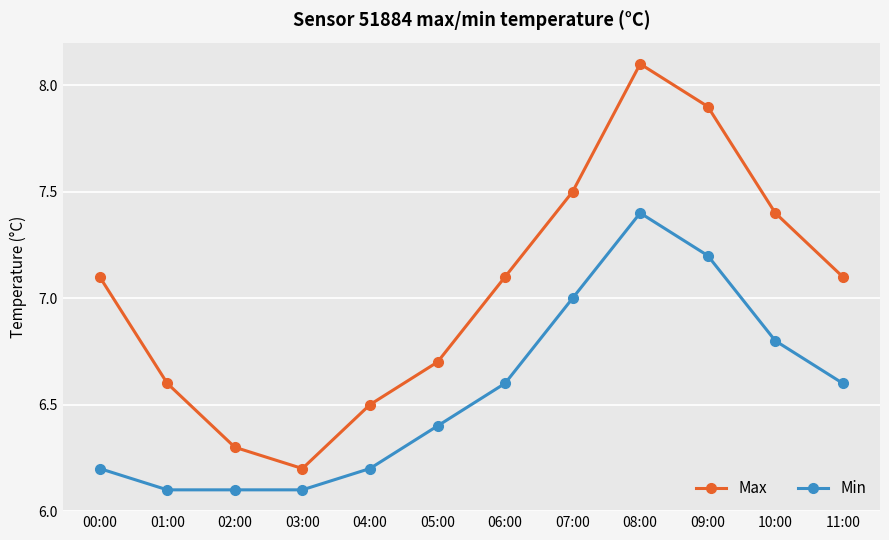

Reading left to right, extract all data points from this chart.

Max: 7.1	6.6	6.3	6.2	6.5	6.7	7.1	7.5	8.1	7.9	7.4	7.1
Min: 6.2	6.1	6.1	6.1	6.2	6.4	6.6	7.0	7.4	7.2	6.8	6.6